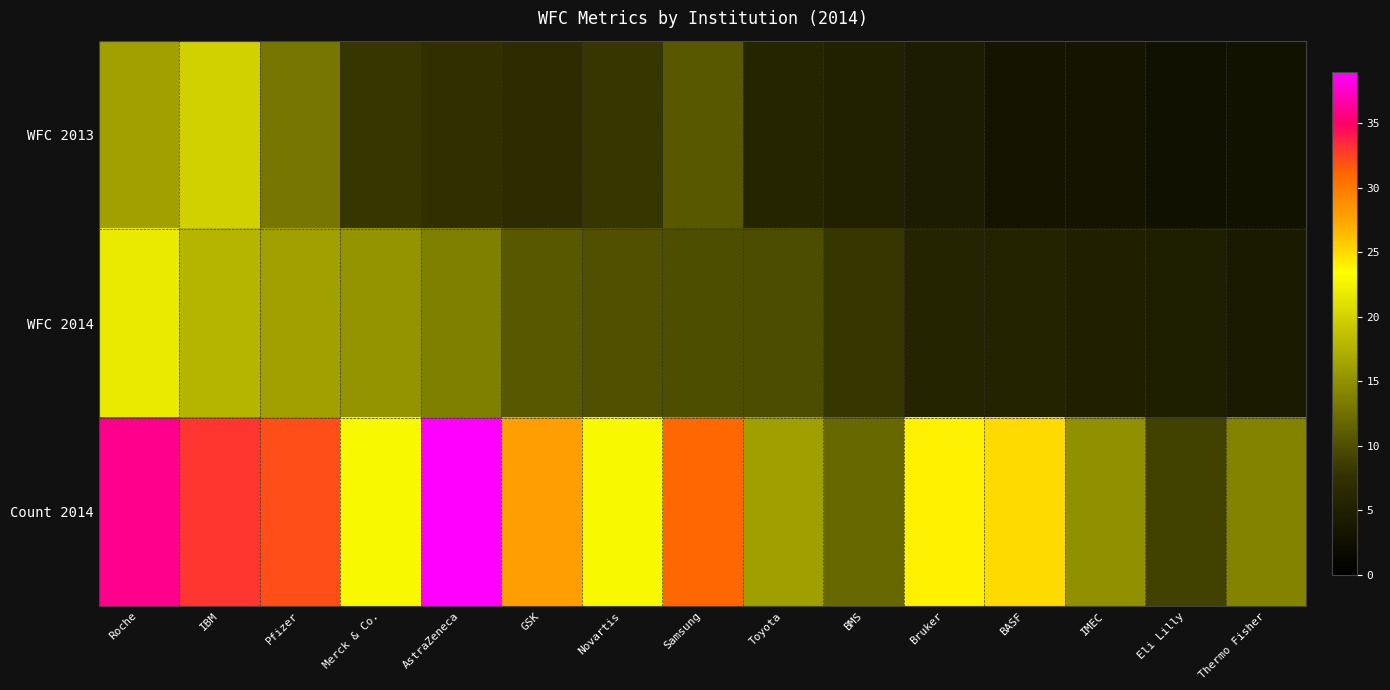

Which series has the largest range (max minus min)?

Count 2014